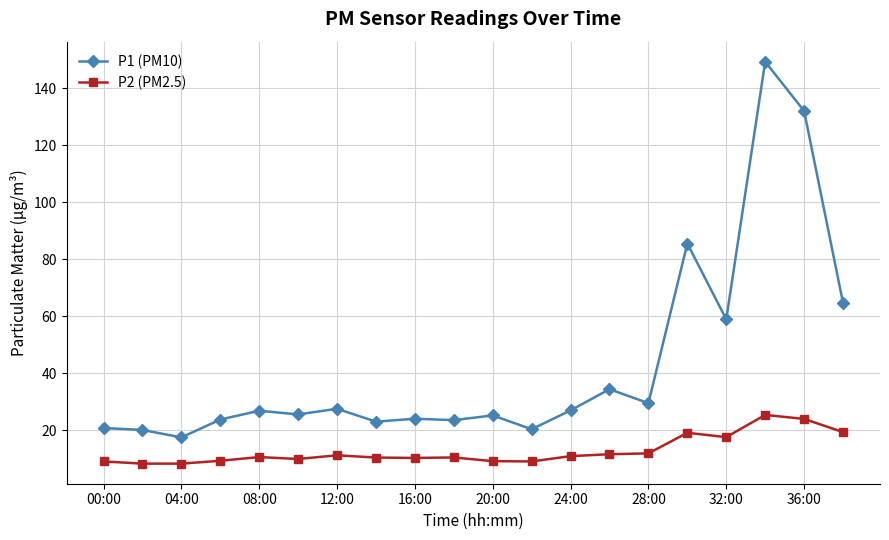

How many distinct data groups are displayed?

2